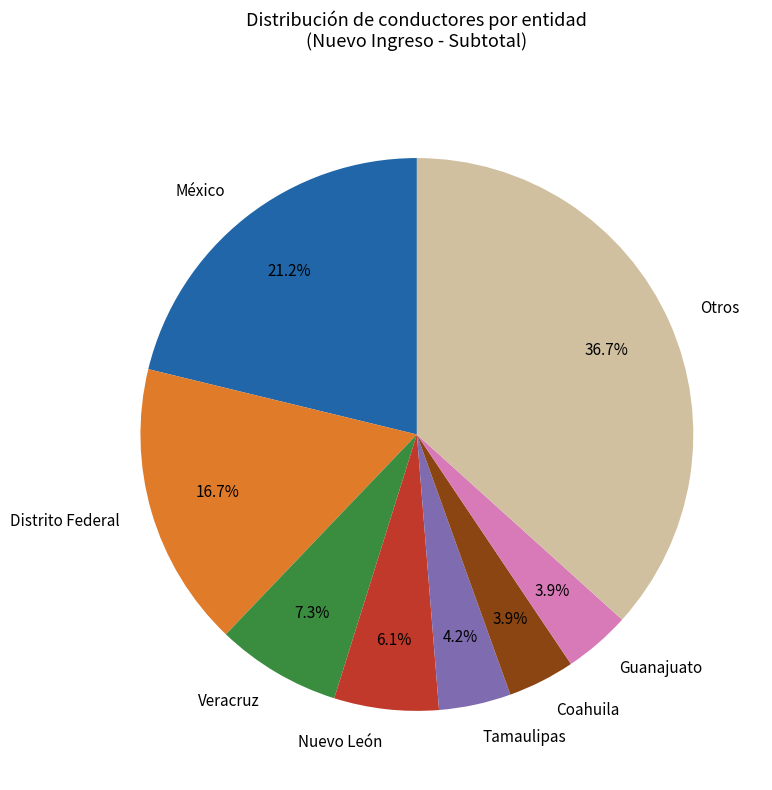

To the nearest percent, what is the difference between the largest and smallest slice percentages?

33%